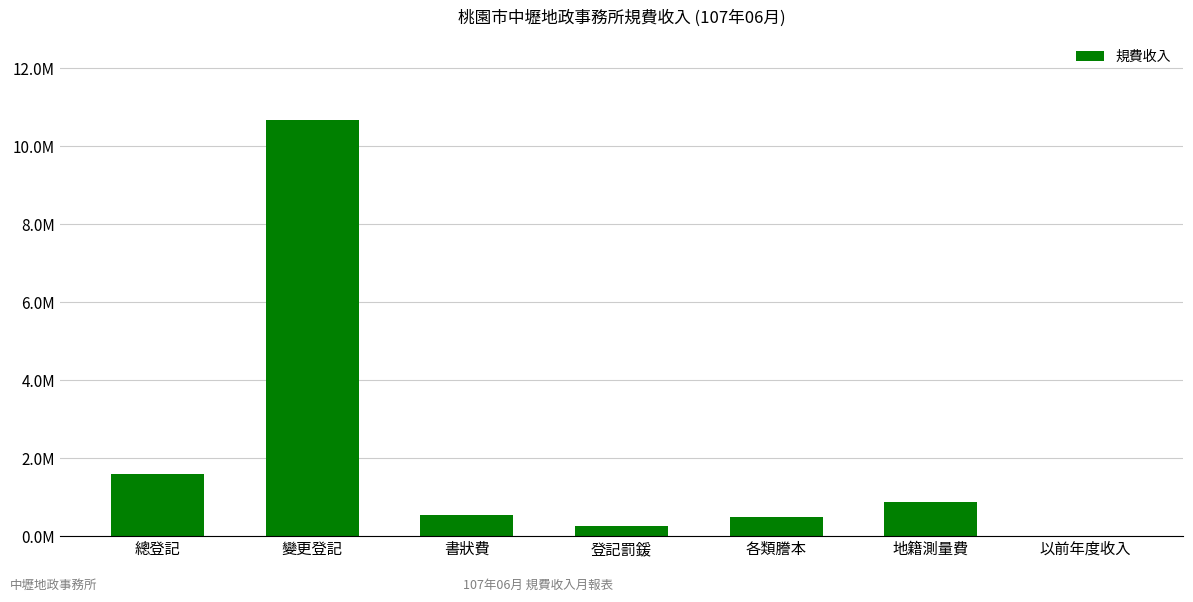

What is the value of the 5th bar from the left?

494897